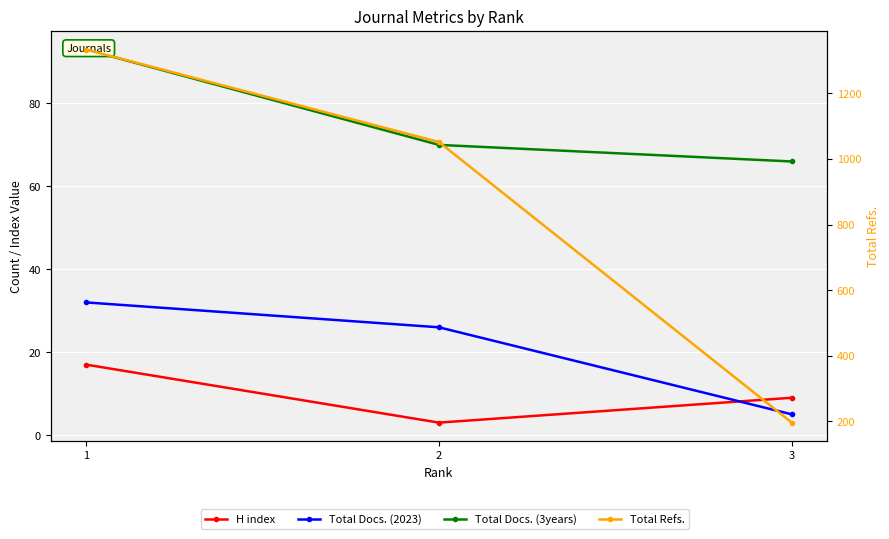

Which has a higher value, 3 or 1?

1